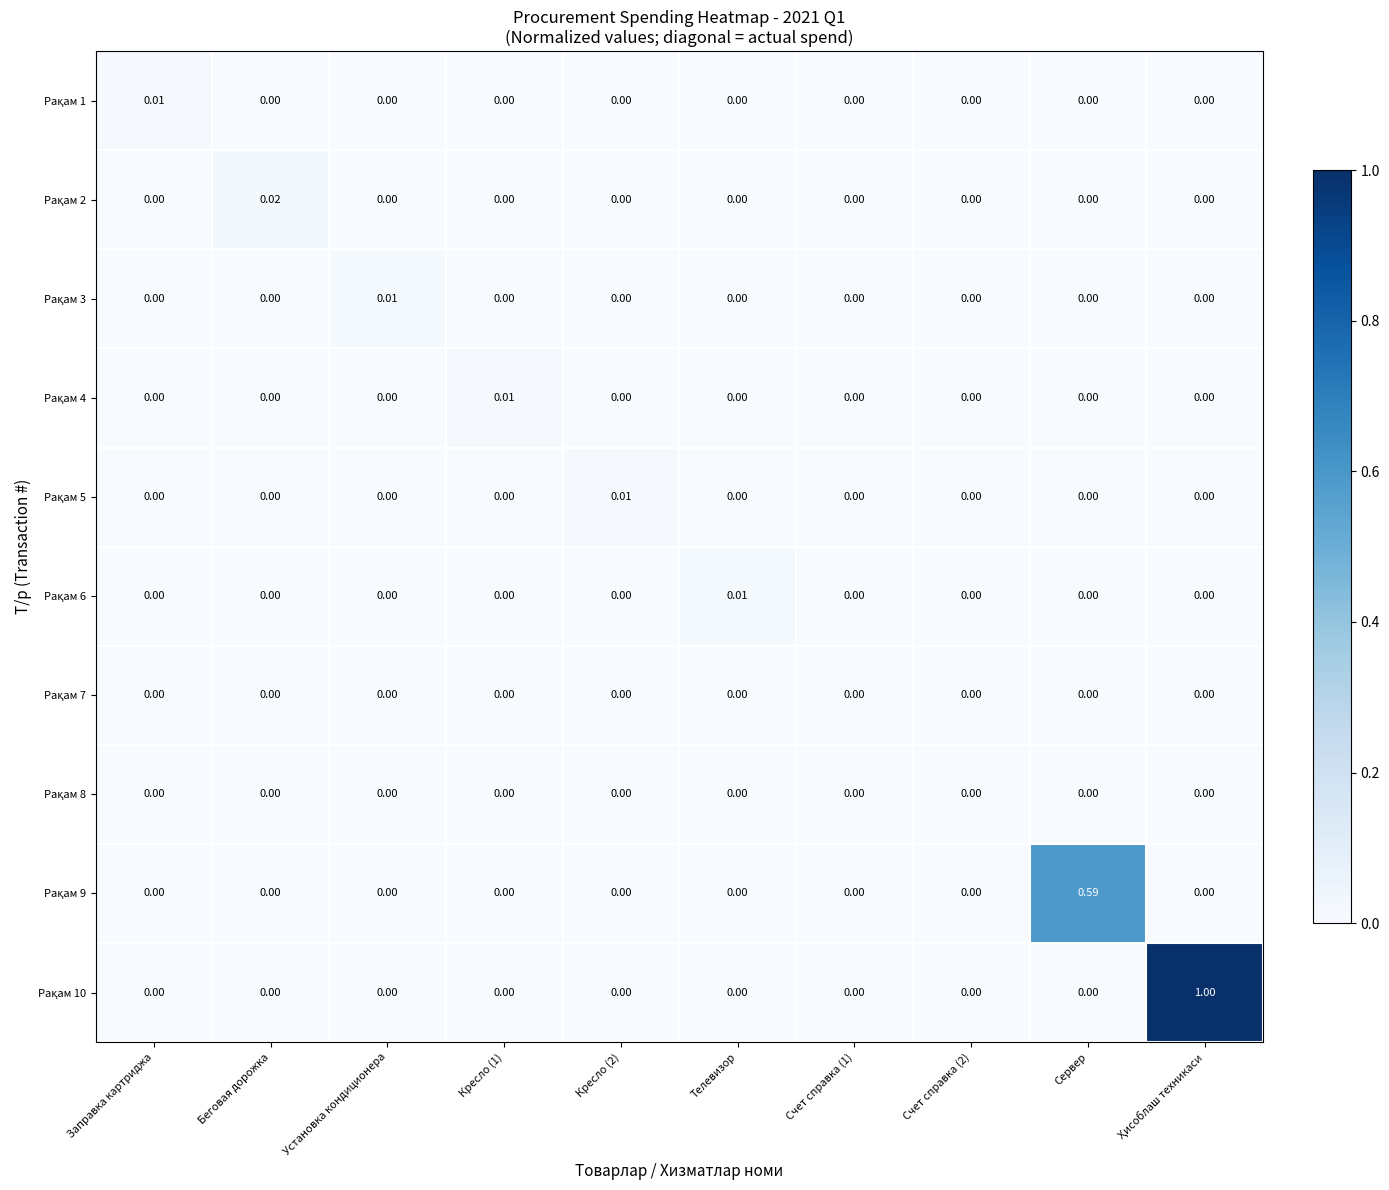

At which category is the sum across all series the highest?

Ҳисоблаш техникаси